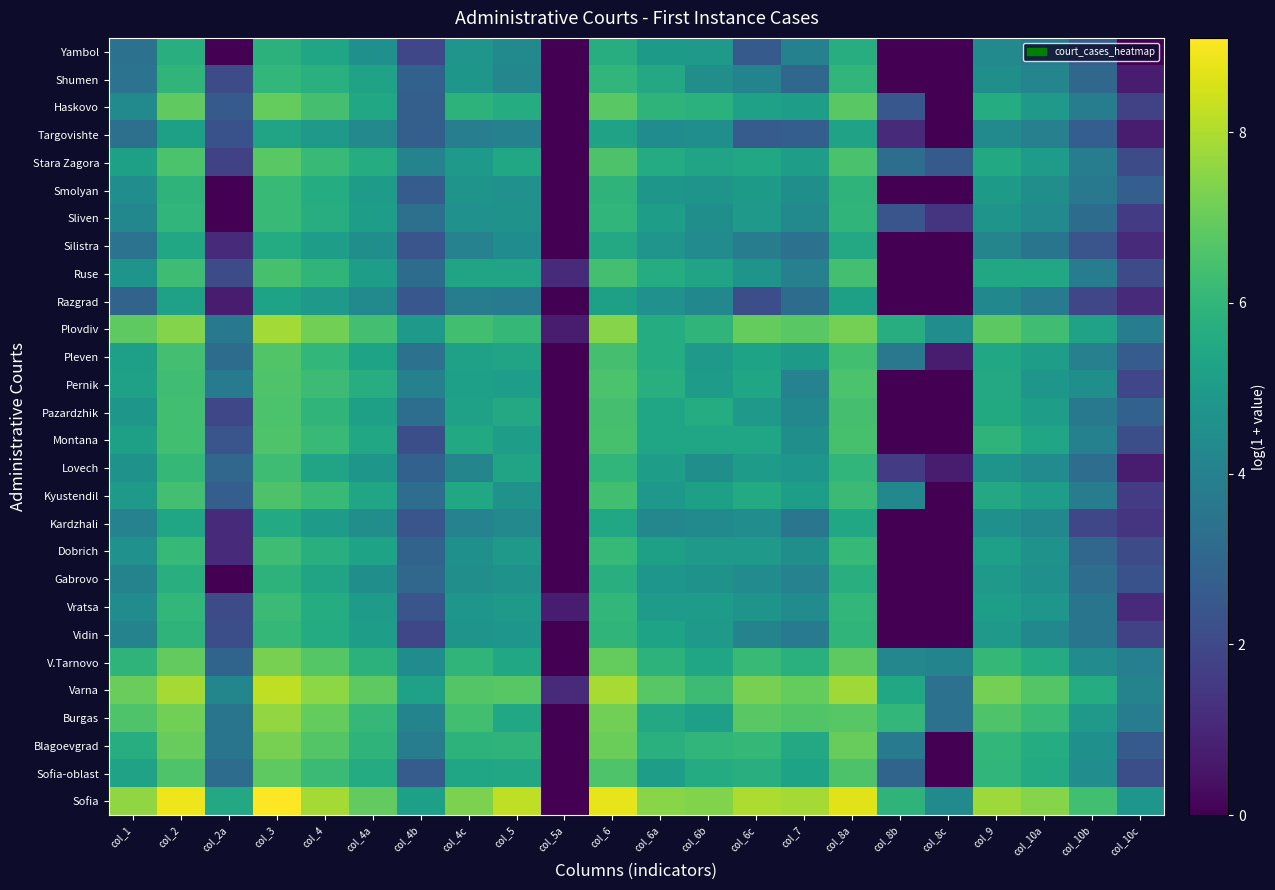

Reading left to right, what are all the values shown in this chart?

Sofia: col_1=7.6	col_2=8.9	col_2a=5.5	col_3=9.1	col_4=7.9	col_4a=6.9	col_4b=5.2	col_4c=7.3	col_5=8.2	col_5a=0.0	col_6=8.8	col_6a=7.5	col_6b=7.4	col_6c=8.0	col_7=7.9	col_8a=8.7	col_8b=5.9	col_8c=4.3	col_9=7.8	col_10a=7.5	col_10b=6.3	col_10c=4.8
Sofia-oblast: col_1=5.2	col_2=6.6	col_2a=3.2	col_3=6.8	col_4=6.2	col_4a=5.6	col_4b=2.6	col_4c=5.4	col_5=5.5	col_5a=0.0	col_6=6.6	col_6a=5.1	col_6b=5.6	col_6c=5.7	col_7=5.3	col_8a=6.6	col_8b=2.9	col_8c=0.0	col_9=6.0	col_10a=5.6	col_10b=4.5	col_10c=2.2
Blagoevgrad: col_1=5.7	col_2=7.0	col_2a=3.6	col_3=7.2	col_4=6.7	col_4a=5.9	col_4b=3.8	col_4c=5.9	col_5=5.9	col_5a=0.0	col_6=7.0	col_6a=5.8	col_6b=6.0	col_6c=6.1	col_7=5.5	col_8a=7.0	col_8b=3.8	col_8c=0.0	col_9=6.0	col_10a=5.6	col_10b=4.6	col_10c=2.6
Burgas: col_1=6.6	col_2=7.2	col_2a=3.6	col_3=7.6	col_4=7.0	col_4a=6.0	col_4b=4.1	col_4c=6.3	col_5=5.4	col_5a=0.0	col_6=7.2	col_6a=5.5	col_6b=5.2	col_6c=6.8	col_7=6.6	col_8a=6.7	col_8b=6.0	col_8c=3.4	col_9=6.6	col_10a=6.2	col_10b=4.9	col_10c=3.9
Varna: col_1=7.0	col_2=7.9	col_2a=4.2	col_3=8.2	col_4=7.5	col_4a=6.8	col_4b=5.2	col_4c=6.7	col_5=6.7	col_5a=1.1	col_6=7.9	col_6a=6.7	col_6b=6.2	col_6c=7.2	col_7=7.0	col_8a=7.8	col_8b=5.4	col_8c=3.4	col_9=7.2	col_10a=6.7	col_10b=5.6	col_10c=4.1
V.Tarnovo: col_1=5.9	col_2=6.9	col_2a=2.9	col_3=7.2	col_4=6.7	col_4a=5.9	col_4b=4.4	col_4c=6.0	col_5=5.5	col_5a=0.0	col_6=7.0	col_6a=5.9	col_6b=5.4	col_6c=6.2	col_7=5.8	col_8a=6.8	col_8b=4.2	col_8c=4.1	col_9=6.1	col_10a=5.6	col_10b=4.4	col_10c=3.9
Vidin: col_1=4.1	col_2=5.9	col_2a=2.2	col_3=6.1	col_4=5.6	col_4a=5.1	col_4b=1.9	col_4c=4.7	col_5=4.8	col_5a=0.0	col_6=6.0	col_6a=5.3	col_6b=4.9	col_6c=4.1	col_7=3.8	col_8a=6.0	col_8b=0.0	col_8c=0.0	col_9=4.9	col_10a=4.3	col_10b=3.5	col_10c=1.8
Vratsa: col_1=4.4	col_2=6.0	col_2a=2.1	col_3=6.2	col_4=5.6	col_4a=5.0	col_4b=2.4	col_4c=4.8	col_5=4.9	col_5a=0.7	col_6=6.0	col_6a=5.0	col_6b=5.0	col_6c=4.7	col_7=4.4	col_8a=6.0	col_8b=0.0	col_8c=0.0	col_9=5.1	col_10a=4.8	col_10b=3.5	col_10c=1.1
Gabrovo: col_1=4.1	col_2=5.7	col_2a=0.0	col_3=5.9	col_4=5.3	col_4a=4.5	col_4b=3.0	col_4c=4.5	col_5=4.6	col_5a=0.0	col_6=5.7	col_6a=4.8	col_6b=4.7	col_6c=4.4	col_7=4.0	col_8a=5.7	col_8b=0.0	col_8c=0.0	col_9=4.9	col_10a=4.6	col_10b=3.3	col_10c=2.3
Dobrich: col_1=4.6	col_2=6.1	col_2a=1.1	col_3=6.3	col_4=5.7	col_4a=5.3	col_4b=2.9	col_4c=4.6	col_5=4.9	col_5a=0.0	col_6=6.1	col_6a=5.2	col_6b=4.9	col_6c=4.9	col_7=4.5	col_8a=6.1	col_8b=0.0	col_8c=0.0	col_9=5.1	col_10a=4.6	col_10b=3.0	col_10c=2.1
Kardzhali: col_1=4.0	col_2=5.3	col_2a=1.1	col_3=5.6	col_4=5.0	col_4a=4.5	col_4b=2.4	col_4c=4.0	col_5=4.3	col_5a=0.0	col_6=5.4	col_6a=4.2	col_6b=4.3	col_6c=4.5	col_7=3.6	col_8a=5.4	col_8b=0.0	col_8c=0.0	col_9=4.6	col_10a=4.3	col_10b=1.9	col_10c=1.4
Kyustendil: col_1=4.9	col_2=6.4	col_2a=2.7	col_3=6.6	col_4=6.1	col_4a=5.3	col_4b=3.3	col_4c=5.4	col_5=4.6	col_5a=0.0	col_6=6.3	col_6a=4.9	col_6b=5.2	col_6c=5.6	col_7=5.1	col_8a=6.2	col_8b=4.2	col_8c=0.0	col_9=5.5	col_10a=5.1	col_10b=3.8	col_10c=1.6
Lovech: col_1=4.6	col_2=6.0	col_2a=3.0	col_3=6.3	col_4=5.3	col_4a=4.8	col_4b=2.8	col_4c=4.2	col_5=5.3	col_5a=0.0	col_6=6.0	col_6a=5.1	col_6b=4.5	col_6c=5.0	col_7=4.8	col_8a=6.0	col_8b=1.6	col_8c=0.7	col_9=4.7	col_10a=4.4	col_10b=3.3	col_10c=0.7
Montana: col_1=5.2	col_2=6.3	col_2a=2.4	col_3=6.6	col_4=6.2	col_4a=5.4	col_4b=2.2	col_4c=5.5	col_5=5.1	col_5a=0.0	col_6=6.5	col_6a=5.4	col_6b=5.4	col_6c=5.4	col_7=4.5	col_8a=6.5	col_8b=0.0	col_8c=0.0	col_9=5.9	col_10a=5.3	col_10b=4.0	col_10c=2.2
Pazardzhik: col_1=4.8	col_2=6.3	col_2a=1.9	col_3=6.5	col_4=5.9	col_4a=5.2	col_4b=3.3	col_4c=5.2	col_5=5.5	col_5a=0.0	col_6=6.4	col_6a=5.3	col_6b=5.6	col_6c=4.9	col_7=4.2	col_8a=6.4	col_8b=0.0	col_8c=0.0	col_9=5.5	col_10a=5.1	col_10b=3.7	col_10c=2.8
Pernik: col_1=5.2	col_2=6.3	col_2a=3.7	col_3=6.6	col_4=6.2	col_4a=5.7	col_4b=4.0	col_4c=5.1	col_5=5.1	col_5a=0.0	col_6=6.5	col_6a=5.7	col_6b=5.0	col_6c=5.4	col_7=4.0	col_8a=6.5	col_8b=0.0	col_8c=0.0	col_9=5.5	col_10a=4.8	col_10b=4.5	col_10c=1.9
Pleven: col_1=5.1	col_2=6.4	col_2a=3.2	col_3=6.6	col_4=6.0	col_4a=5.3	col_4b=3.4	col_4c=5.2	col_5=5.3	col_5a=0.0	col_6=6.4	col_6a=5.6	col_6b=4.9	col_6c=5.3	col_7=5.0	col_8a=6.4	col_8b=3.6	col_8c=0.7	col_9=5.4	col_10a=5.1	col_10b=4.0	col_10c=2.6
Plovdiv: col_1=6.8	col_2=7.4	col_2a=3.7	col_3=7.9	col_4=7.2	col_4a=6.4	col_4b=4.9	col_4c=6.3	col_5=6.1	col_5a=0.7	col_6=7.4	col_6a=5.6	col_6b=5.9	col_6c=7.0	col_7=6.8	col_8a=7.2	col_8b=5.7	col_8c=4.5	col_9=6.8	col_10a=6.3	col_10b=5.3	col_10c=3.9
Razgrad: col_1=2.9	col_2=5.2	col_2a=0.7	col_3=5.3	col_4=4.9	col_4a=4.4	col_4b=2.5	col_4c=3.8	col_5=3.8	col_5a=0.0	col_6=5.2	col_6a=4.6	col_6b=4.2	col_6c=2.2	col_7=3.2	col_8a=5.2	col_8b=0.0	col_8c=0.0	col_9=4.2	col_10a=3.8	col_10b=1.9	col_10c=1.1
Ruse: col_1=4.7	col_2=6.3	col_2a=2.1	col_3=6.5	col_4=6.0	col_4a=5.1	col_4b=3.2	col_4c=5.3	col_5=5.3	col_5a=1.1	col_6=6.4	col_6a=5.6	col_6b=5.3	col_6c=4.7	col_7=4.0	col_8a=6.4	col_8b=0.0	col_8c=0.0	col_9=5.4	col_10a=5.4	col_10b=3.8	col_10c=2.1
Silistra: col_1=3.5	col_2=5.5	col_2a=1.1	col_3=5.6	col_4=5.1	col_4a=4.5	col_4b=2.4	col_4c=4.0	col_5=4.4	col_5a=0.0	col_6=5.5	col_6a=4.8	col_6b=4.4	col_6c=3.8	col_7=3.4	col_8a=5.5	col_8b=0.0	col_8c=0.0	col_9=4.1	col_10a=3.6	col_10b=2.4	col_10c=1.1
Sliven: col_1=4.3	col_2=6.0	col_2a=0.0	col_3=6.2	col_4=5.7	col_4a=5.1	col_4b=3.4	col_4c=4.6	col_5=4.7	col_5a=0.0	col_6=6.0	col_6a=5.1	col_6b=4.5	col_6c=4.9	col_7=4.3	col_8a=5.9	col_8b=2.4	col_8c=1.4	col_9=4.7	col_10a=4.3	col_10b=3.2	col_10c=1.6
Smolyan: col_1=4.5	col_2=5.9	col_2a=0.0	col_3=6.1	col_4=5.6	col_4a=5.0	col_4b=2.6	col_4c=4.7	col_5=4.6	col_5a=0.0	col_6=5.9	col_6a=4.8	col_6b=4.7	col_6c=5.0	col_7=4.5	col_8a=5.9	col_8b=0.0	col_8c=0.0	col_9=5.0	col_10a=4.5	col_10b=3.7	col_10c=2.7
Stara Zagora: col_1=5.2	col_2=6.5	col_2a=1.8	col_3=6.8	col_4=6.2	col_4a=5.7	col_4b=4.1	col_4c=4.9	col_5=5.4	col_5a=0.0	col_6=6.6	col_6a=5.6	col_6b=5.3	col_6c=5.4	col_7=5.1	col_8a=6.5	col_8b=3.3	col_8c=2.6	col_9=5.5	col_10a=5.0	col_10b=3.8	col_10c=2.1
Targovishte: col_1=3.4	col_2=5.2	col_2a=2.3	col_3=5.3	col_4=4.9	col_4a=4.3	col_4b=2.8	col_4c=3.9	col_5=4.0	col_5a=0.0	col_6=5.2	col_6a=4.4	col_6b=4.5	col_6c=2.6	col_7=2.8	col_8a=5.2	col_8b=1.1	col_8c=0.0	col_9=4.4	col_10a=4.0	col_10b=2.7	col_10c=0.7
Haskovo: col_1=4.3	col_2=6.9	col_2a=2.6	col_3=7.0	col_4=6.4	col_4a=5.5	col_4b=2.8	col_4c=5.9	col_5=5.6	col_5a=0.0	col_6=6.8	col_6a=5.9	col_6b=5.8	col_6c=5.2	col_7=5.1	col_8a=6.8	col_8b=2.5	col_8c=0.0	col_9=5.6	col_10a=4.9	col_10b=3.8	col_10c=1.8
Shumen: col_1=3.5	col_2=6.0	col_2a=2.1	col_3=6.0	col_4=5.8	col_4a=5.2	col_4b=2.8	col_4c=4.8	col_5=4.2	col_5a=0.0	col_6=6.0	col_6a=5.5	col_6b=4.5	col_6c=4.1	col_7=3.1	col_8a=6.0	col_8b=0.0	col_8c=0.0	col_9=4.5	col_10a=4.2	col_10b=3.0	col_10c=0.7
Yambol: col_1=3.4	col_2=5.8	col_2a=0.0	col_3=5.8	col_4=5.4	col_4a=4.6	col_4b=1.9	col_4c=4.8	col_5=4.3	col_5a=0.0	col_6=5.7	col_6a=5.0	col_6b=4.9	col_6c=2.6	col_7=4.0	col_8a=5.7	col_8b=0.0	col_8c=0.0	col_9=4.3	col_10a=3.9	col_10b=2.7	col_10c=0.0